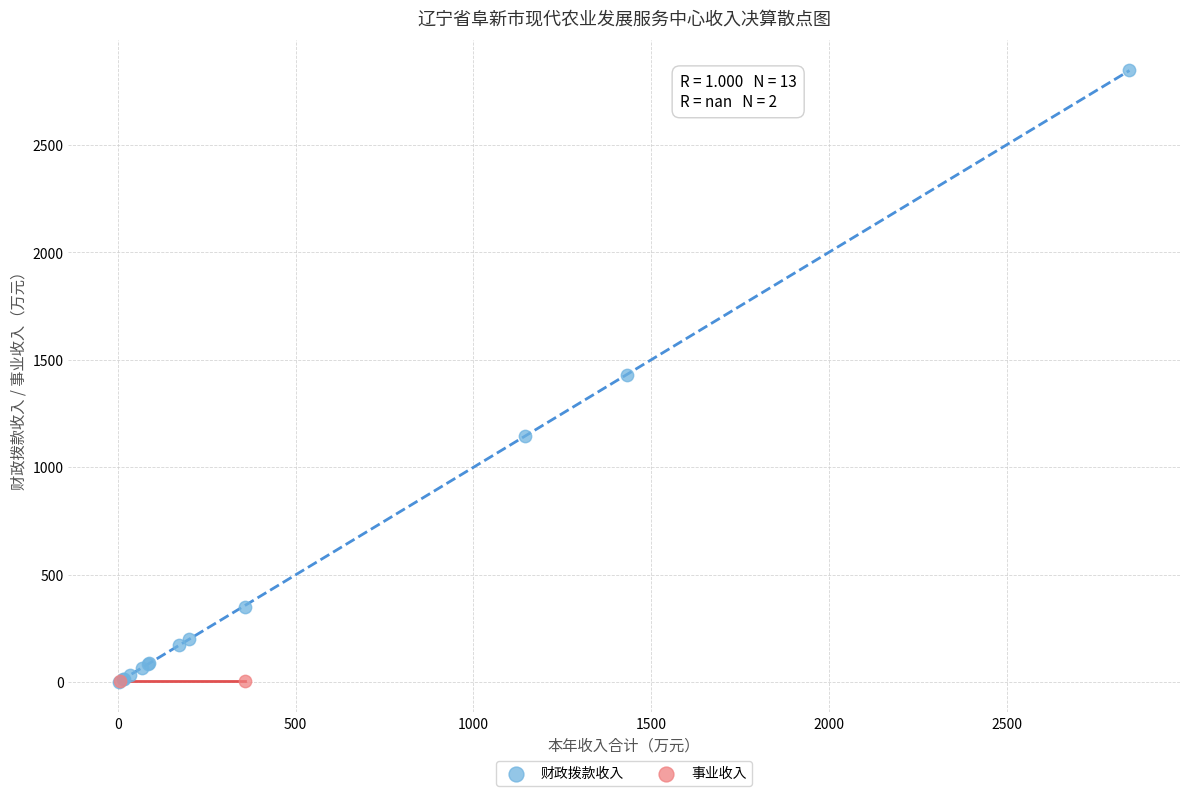

What are all the series names shown in the legend?

财政拨款收入, 事业收入